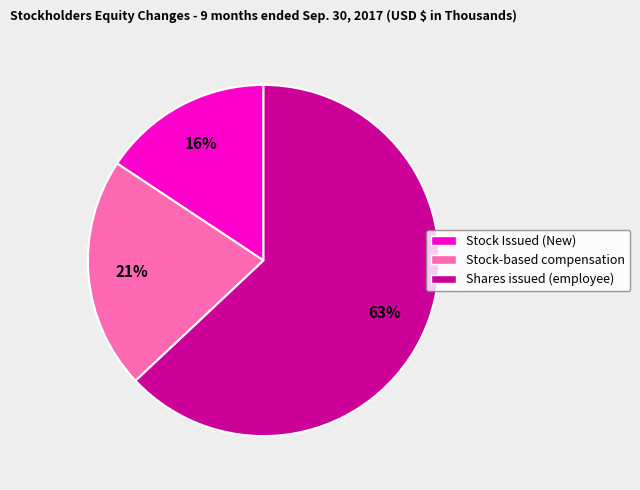

How many slices are in this pie chart?

3